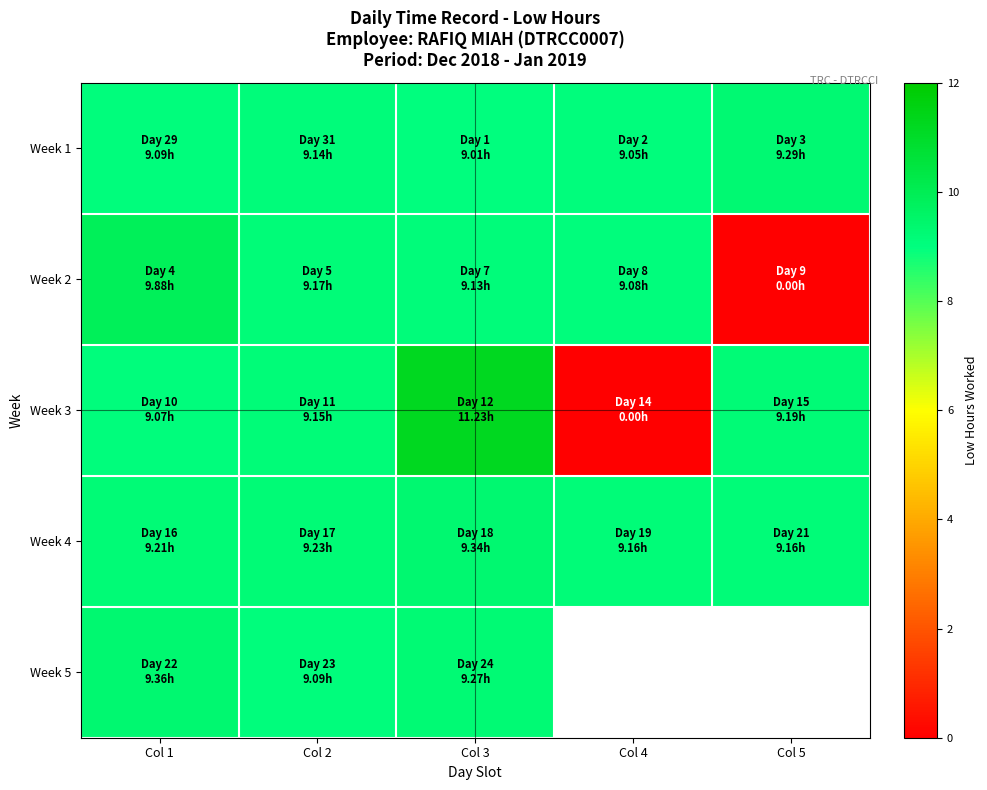

At how many categories does at least one series exceed 8?

5